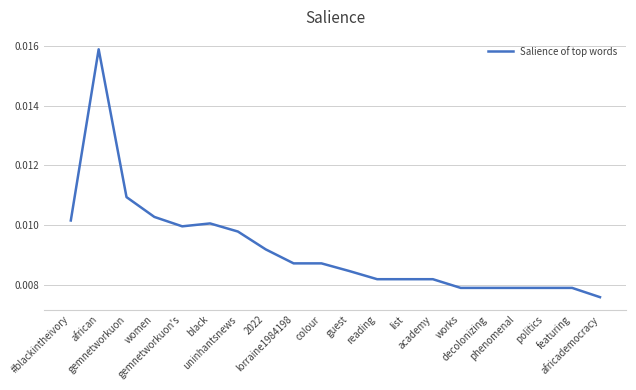

What position from the right is decolonizing?

5